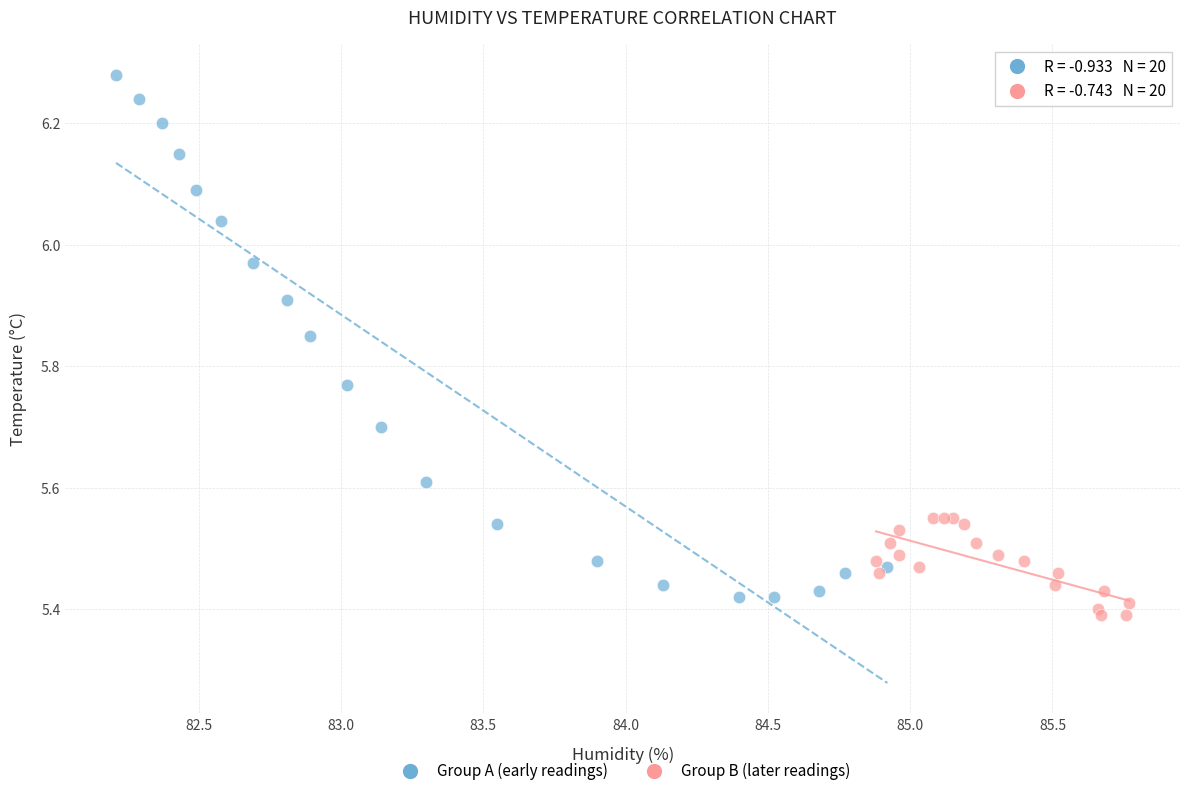

Which series has the largest Y range (max minus min)?

Group A (early readings)